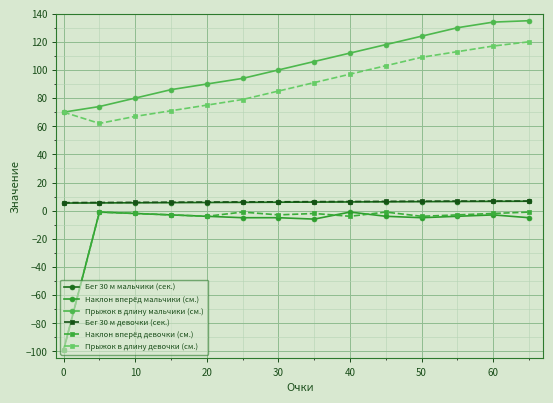

Count the number of categories in the chart.

14